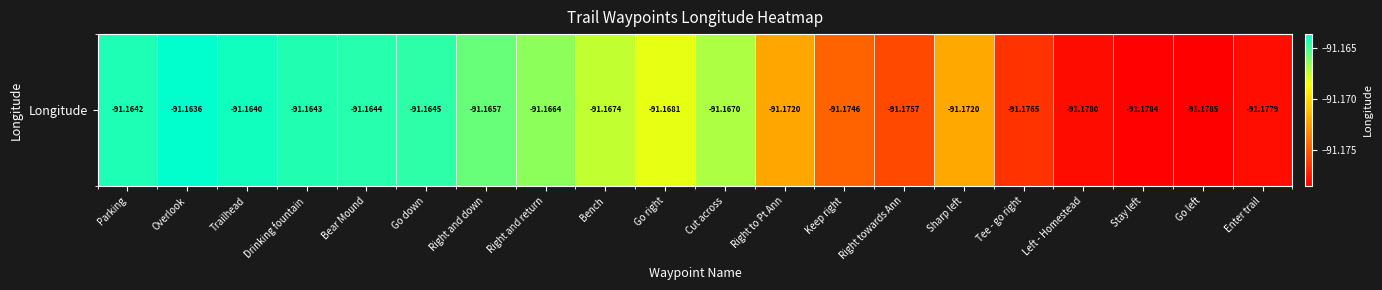

Which label corresponds to the smallest value in the chart?

Go left